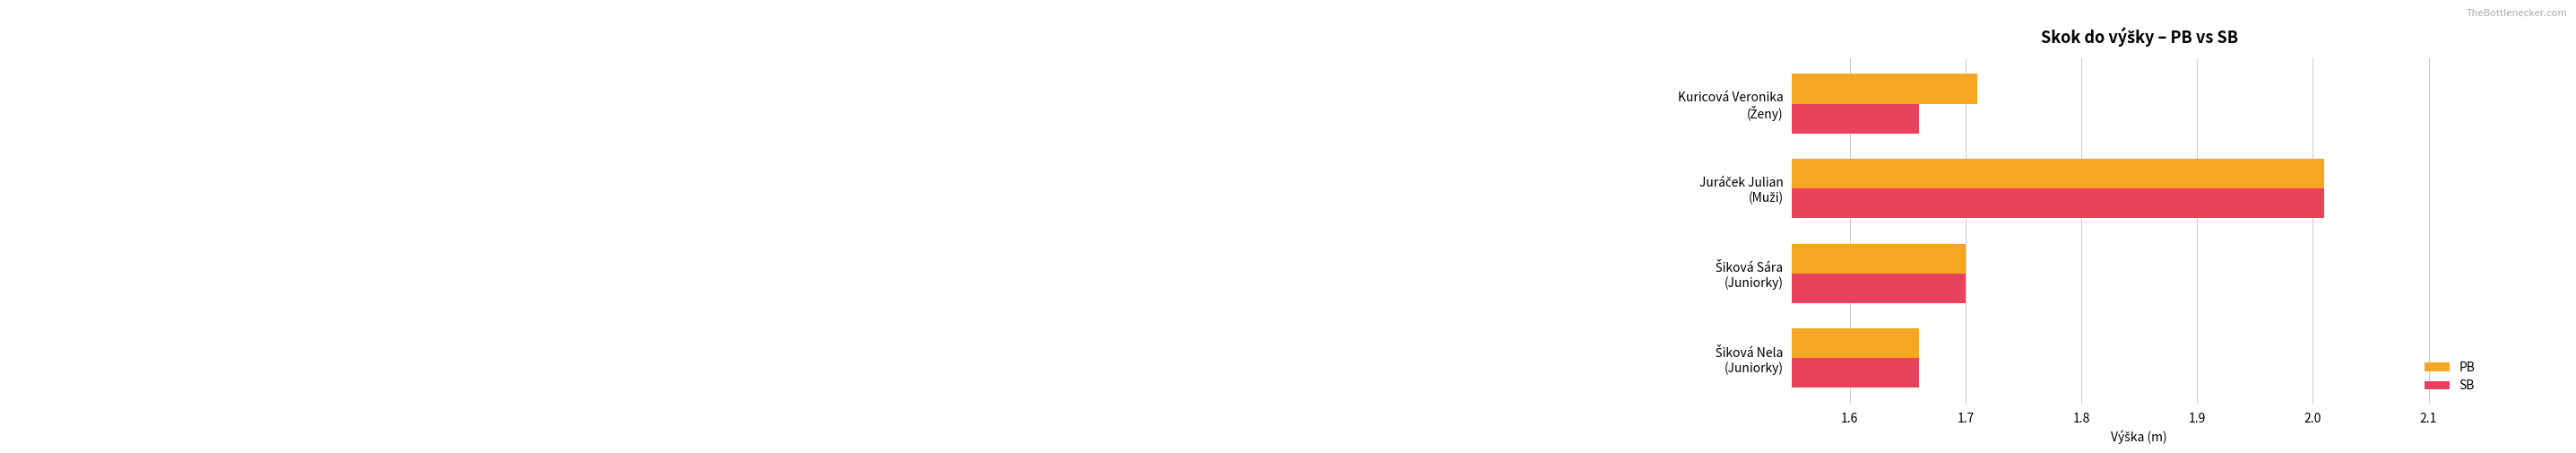

What is the average value of the PB series?

1.8